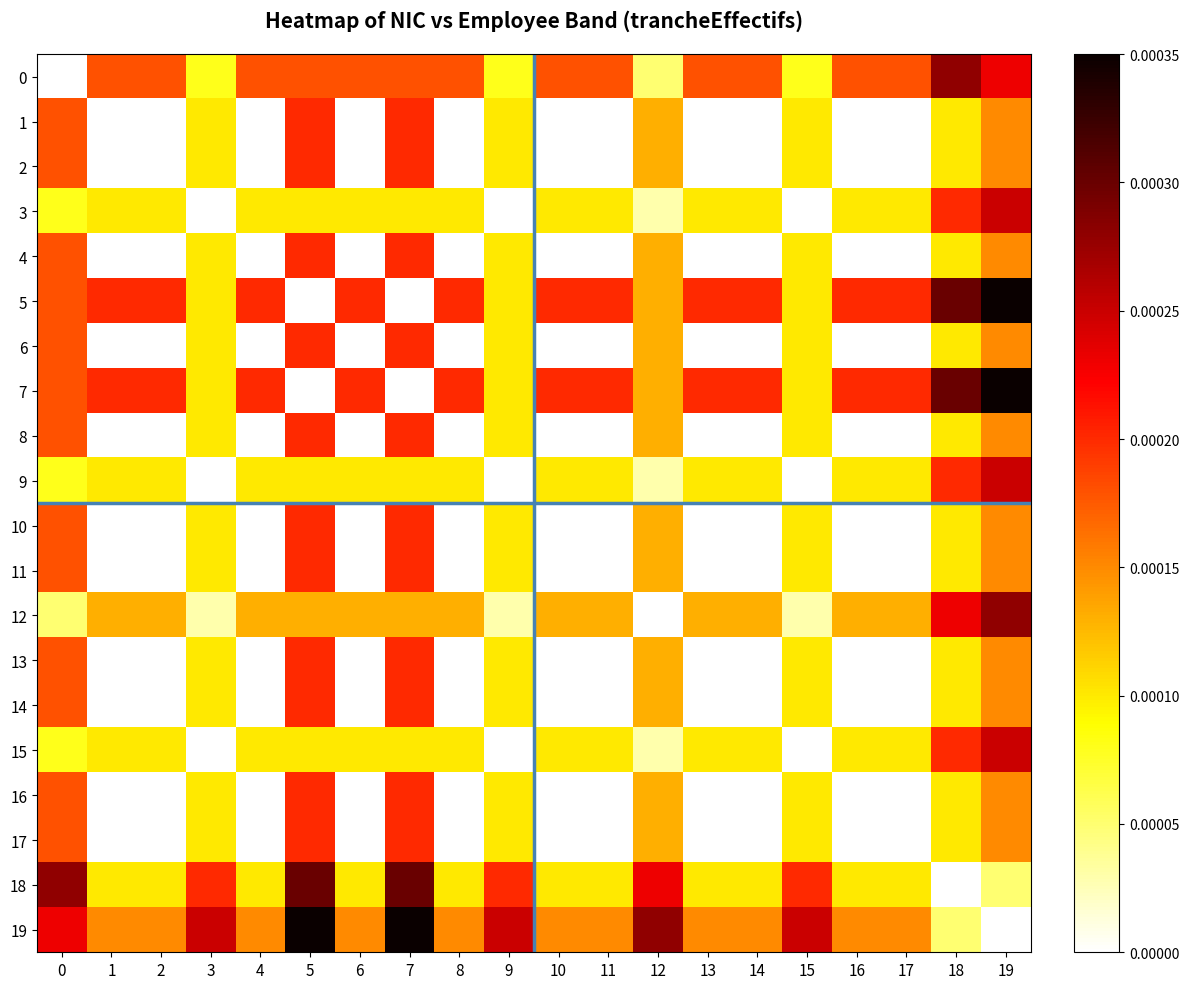

List the labels in order of 6 value, smallest first.

1, 2, 4, 6, 8, 10, 11, 13, 14, 16, 17, 3, 9, 15, 18, 12, 19, 0, 5, 7